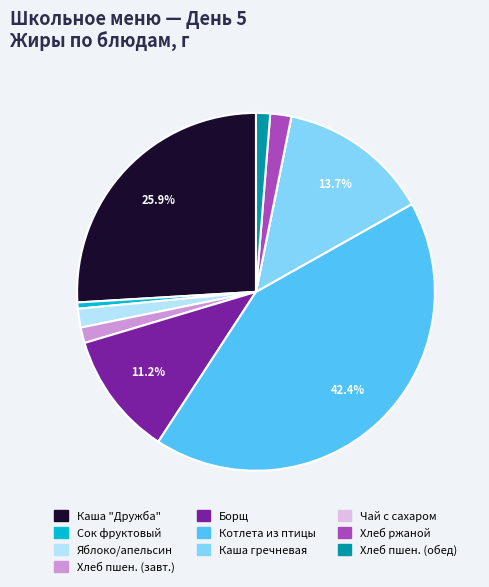

Is there any slice that represents more than half of the pie?

No